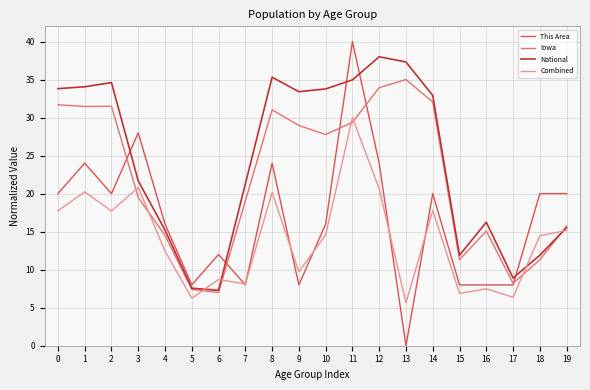

What is the difference between the maximum and minimum values in the Combined series?

24.4